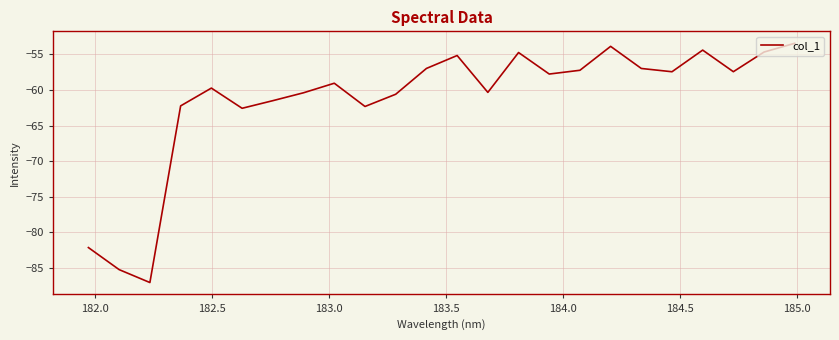

What is the greatest value displayed?

-53.4